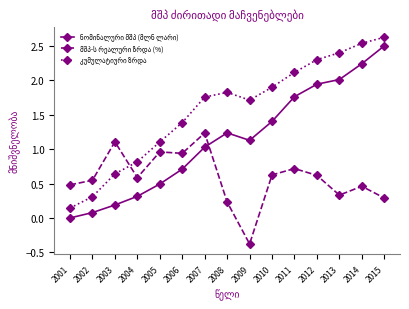

What is the total value across all series at 2012?

4.9